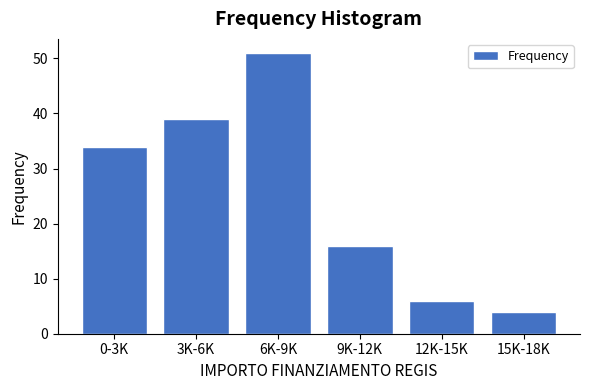

Reading left to right, list all the values displayed in this chart.

0-3K=34	3K-6K=39	6K-9K=51	9K-12K=16	12K-15K=6	15K-18K=4